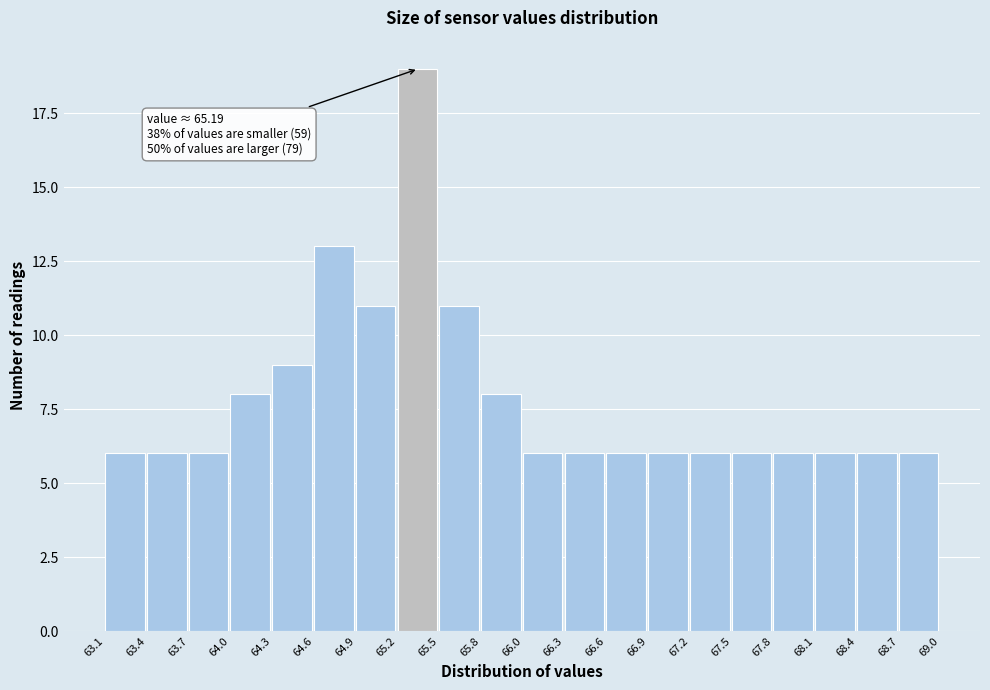

Over which range of the x-axis is the bar tallest?

65.2 to 65.5